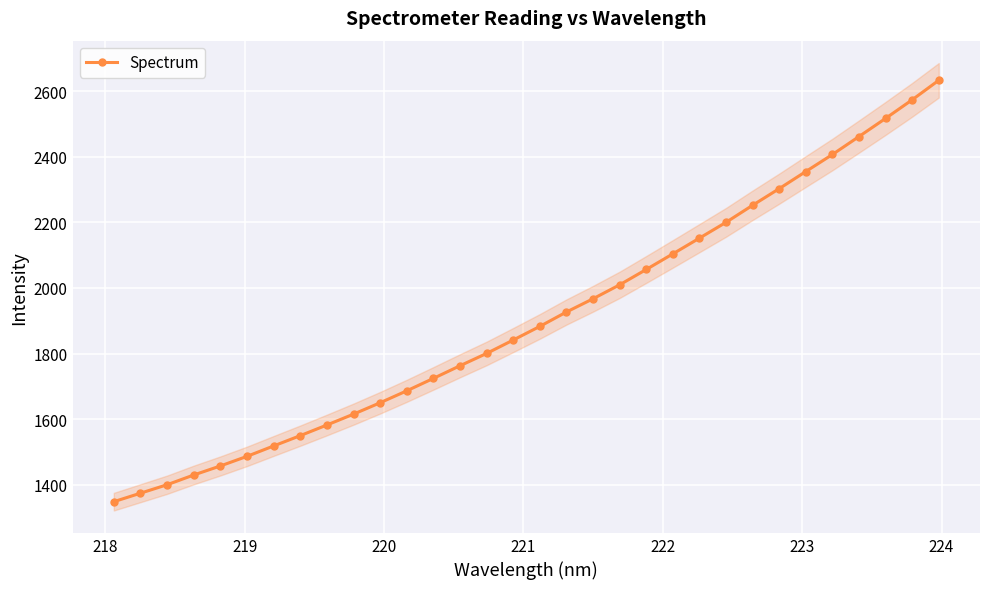

What is the value of the Spectrum point at the 2nd from the left?

1373.7